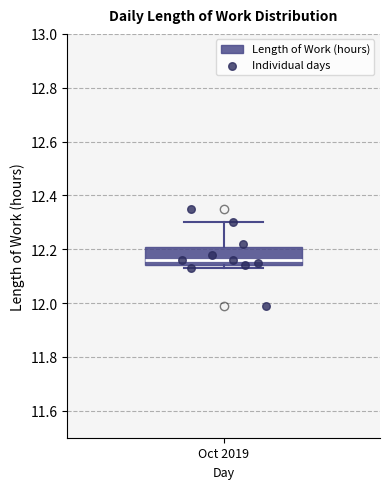

Where does the median line of the box for Oct 2019 sit on the y-axis? The values are not printed on the chart, so give them approximately, as read against the axis.

12.16